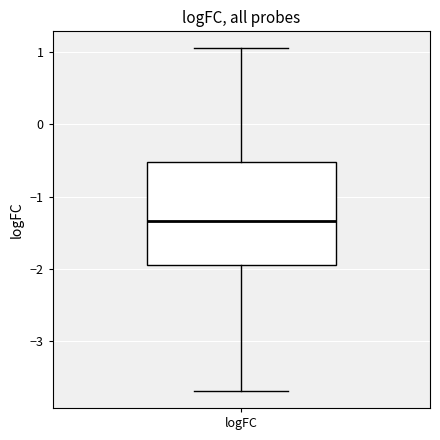

Read this box plot against the y-axis: the position of the median line, the range covered by the box, and the ends of both whiskers. The values are not printed on the chart, so give them approximately, as read against the axis.

median -1.3, box -1.9 to -0.5, whiskers -3.7 to 1.1